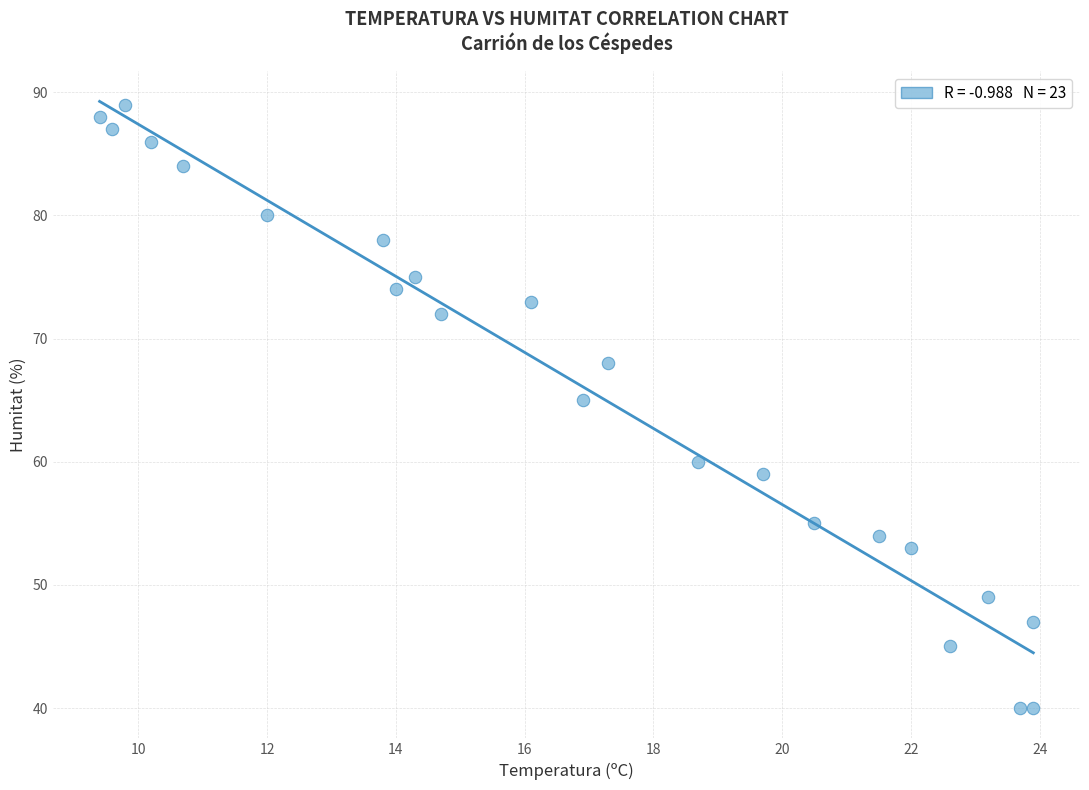

What Y value in the scatter plot is closest to 64?

65